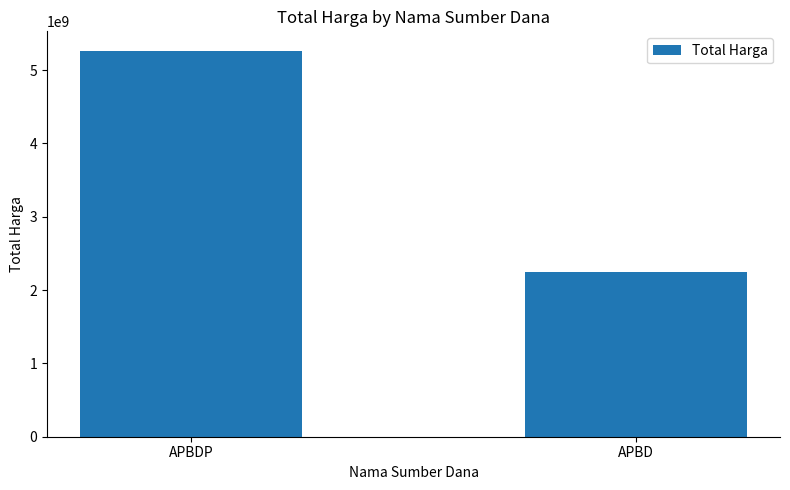

What is the difference between the maximum and minimum values?

3014280395